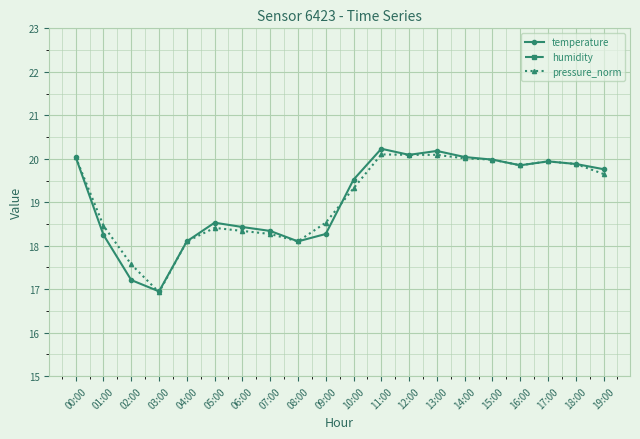

Which label corresponds to the smallest value in the chart?

03:00